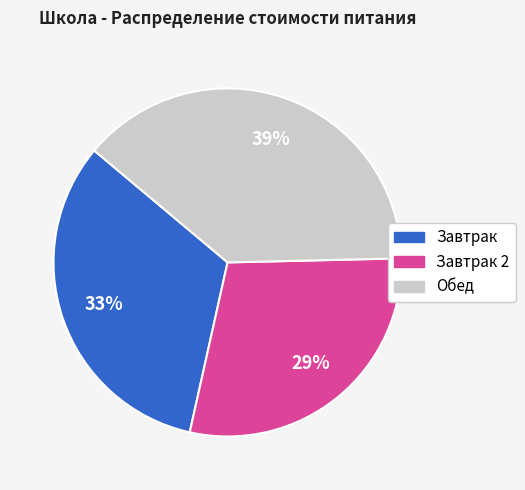

To the nearest percent, what is the difference between the largest and smallest slice percentages?

10%